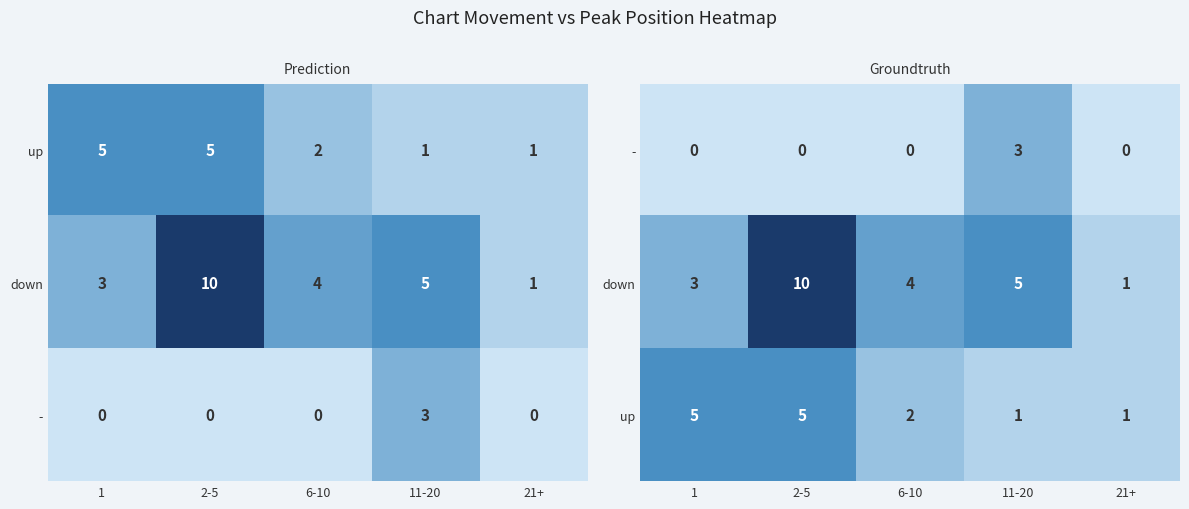

Count the down values in the range 3 to 5.

3